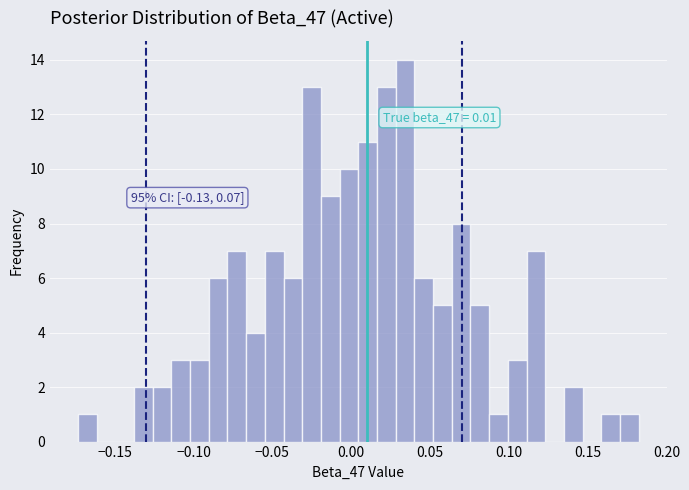

Around what value on the x-axis is the tallest bar? Give the approximate position of its centre, as read against the axis.

0.035